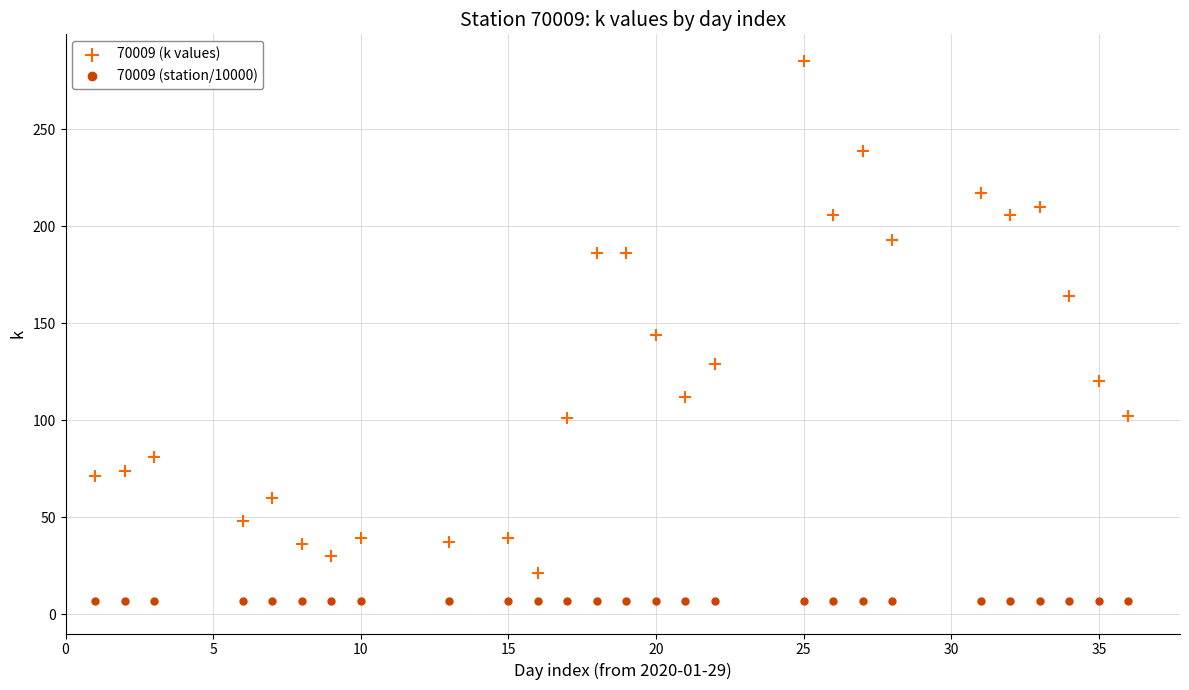

Which series contains the lowest Y value?

70009 (station/10000)